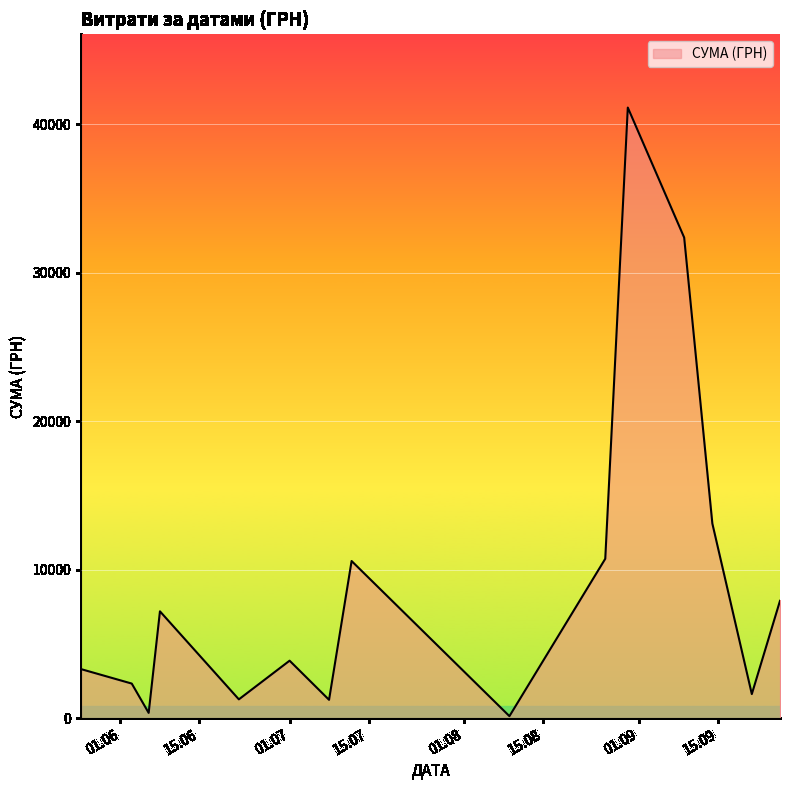

True or false: the data has more than 2 interior local peaks.

True